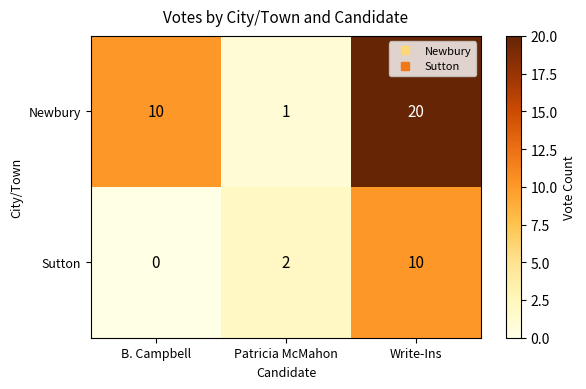

True or false: Sutton has a value of 10 at Write-Ins.

True